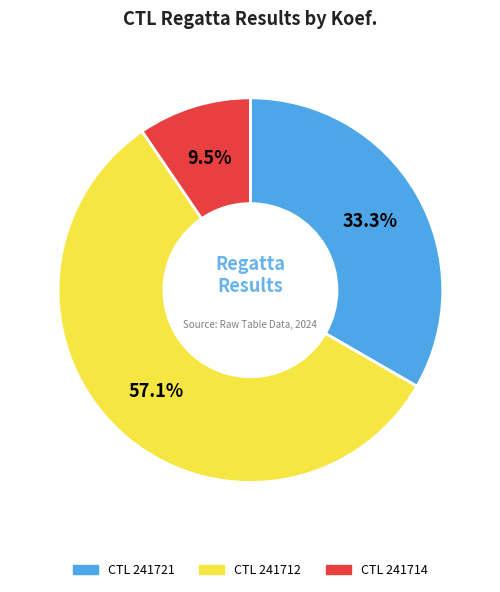

Is there any slice that represents more than half of the pie?

Yes